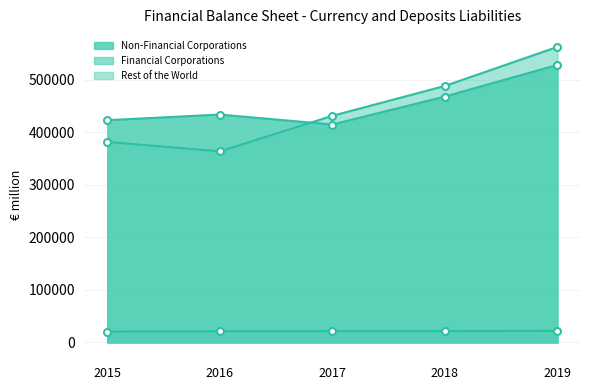

Does the chart display data point markers on the line(s)?

Yes